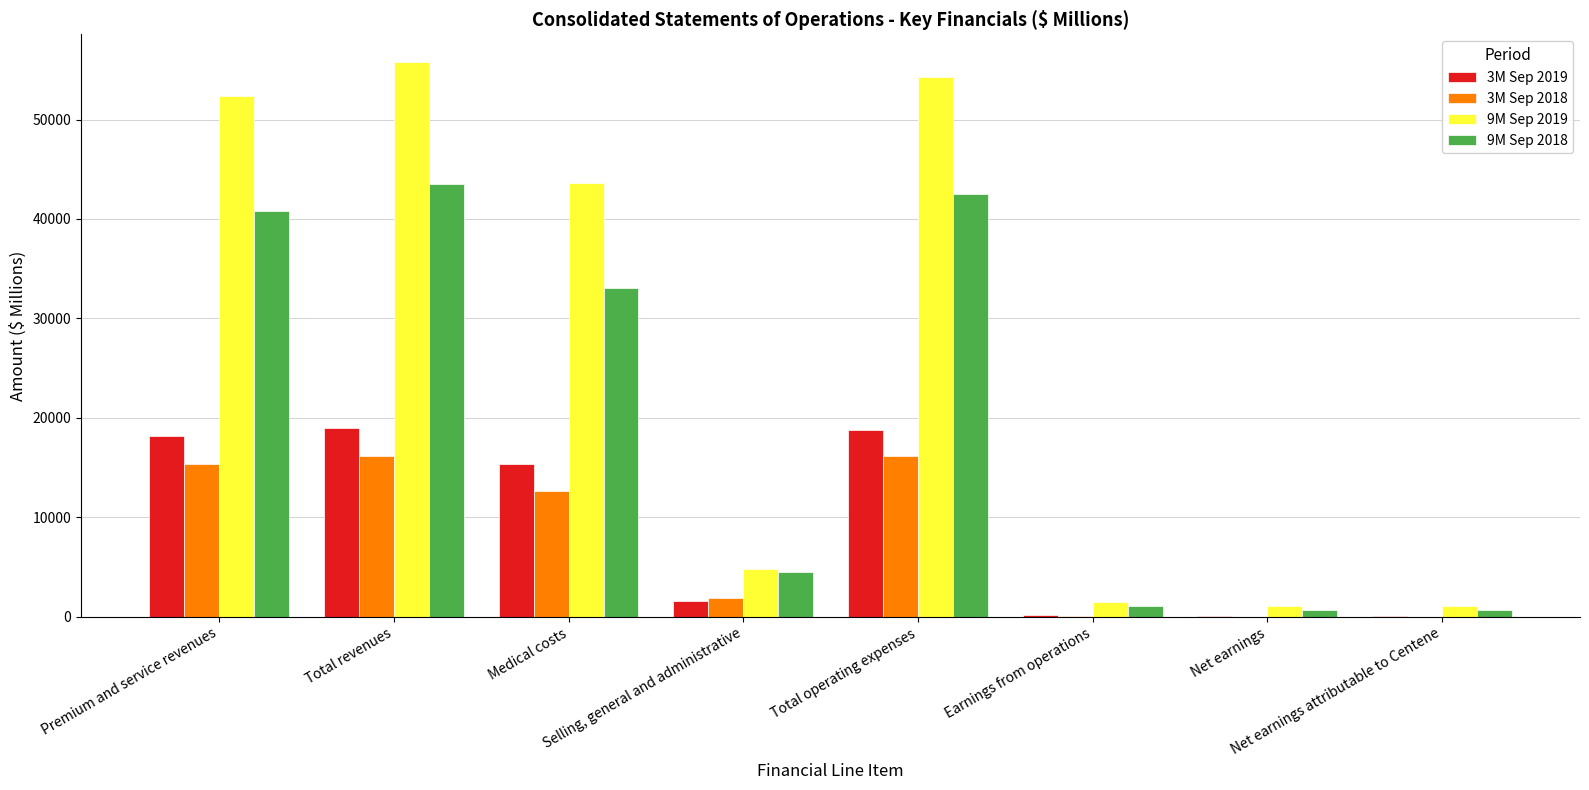

What is the sum of the 3M Sep 2019 values at Net earnings attributable to Centene and Medical costs?

15501